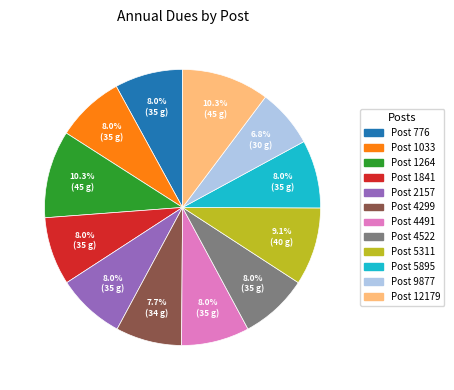

What portion of the pie excludes Post 4491?

92.0%